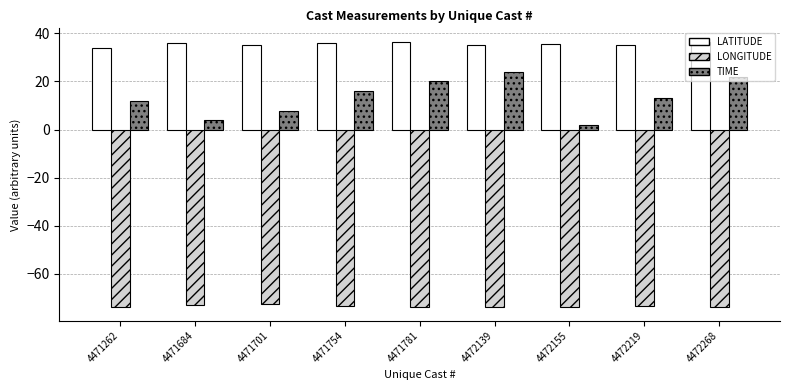

Between 4472155 and 4472268, which series saw the biggest shift?

TIME